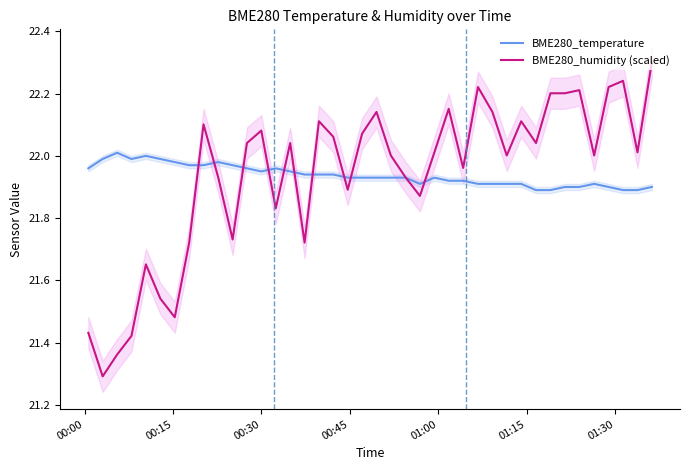

In BME280_temperature, how many points are lower than both neighbors (excluding endpoints)?

3